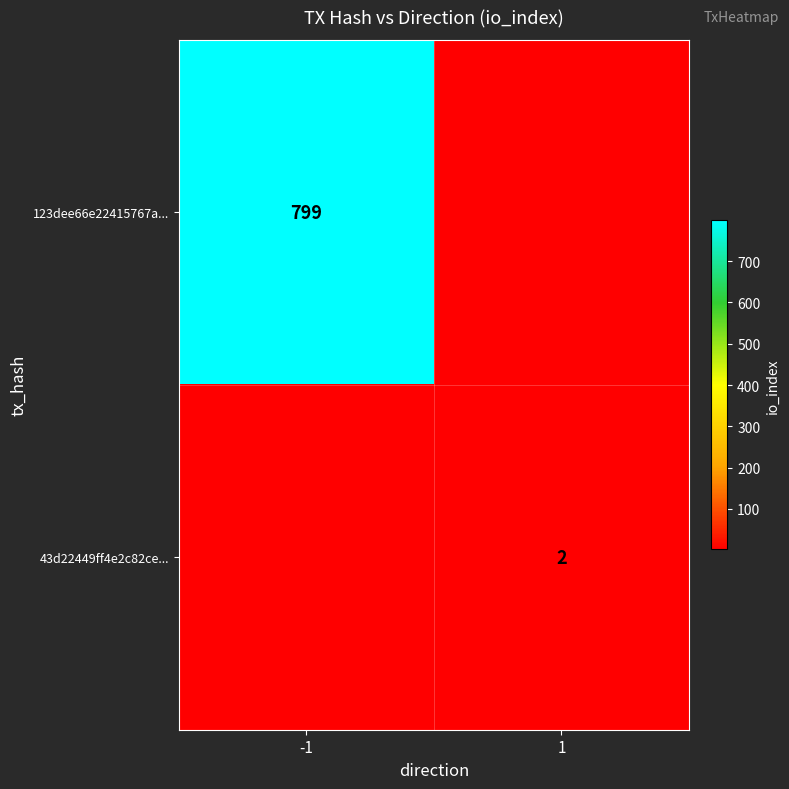

True or false: 123dee66e22415767a... has a value of 298 at -1.

False